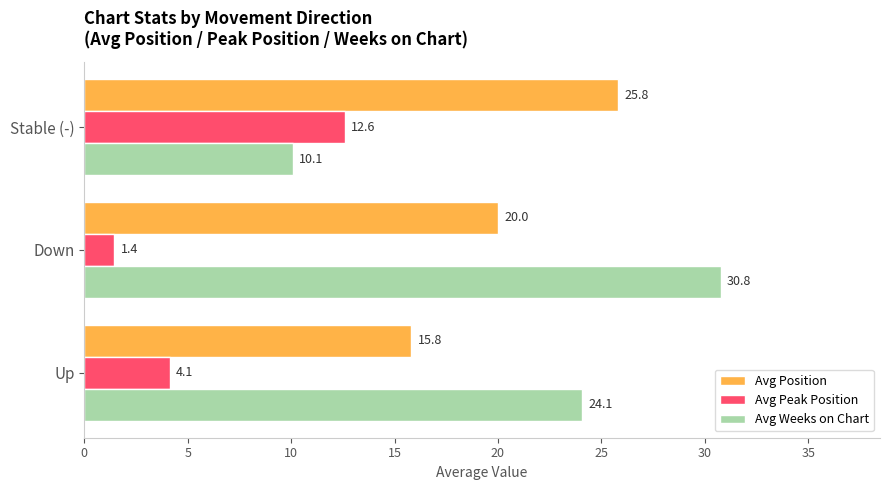

What is the difference between the highest and lowest values at Stable (-)?

15.7